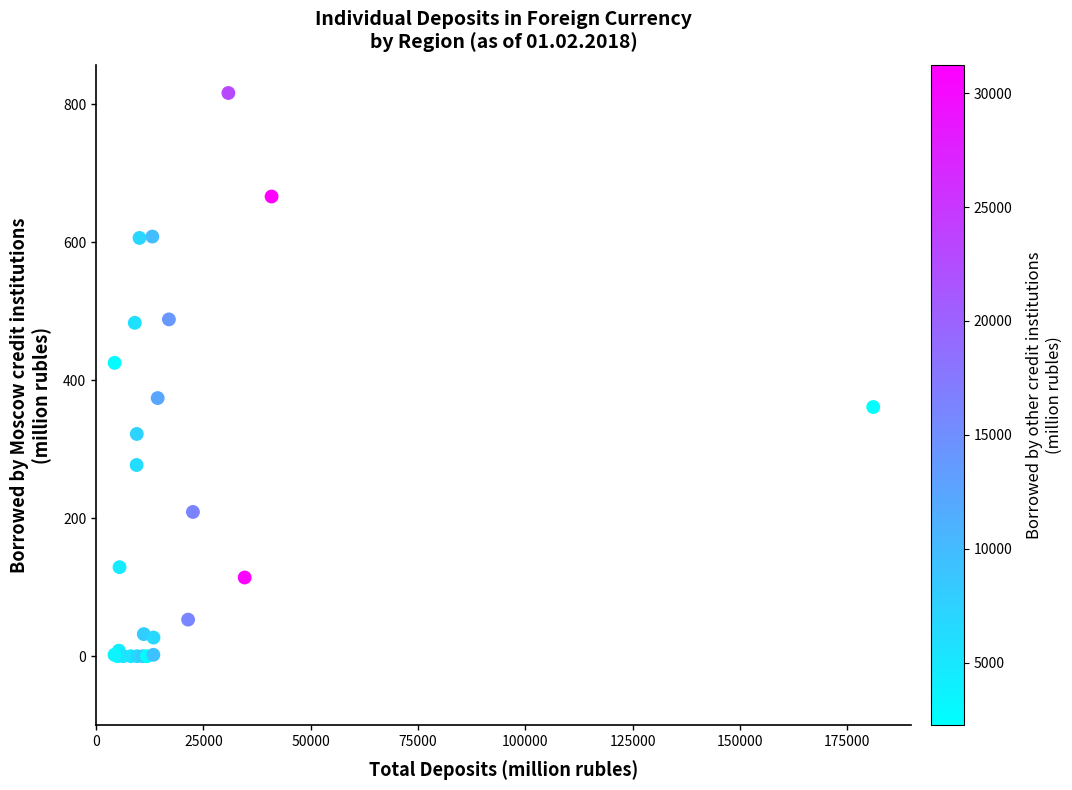

What Y value in the scatter plot is closest to 408?

425